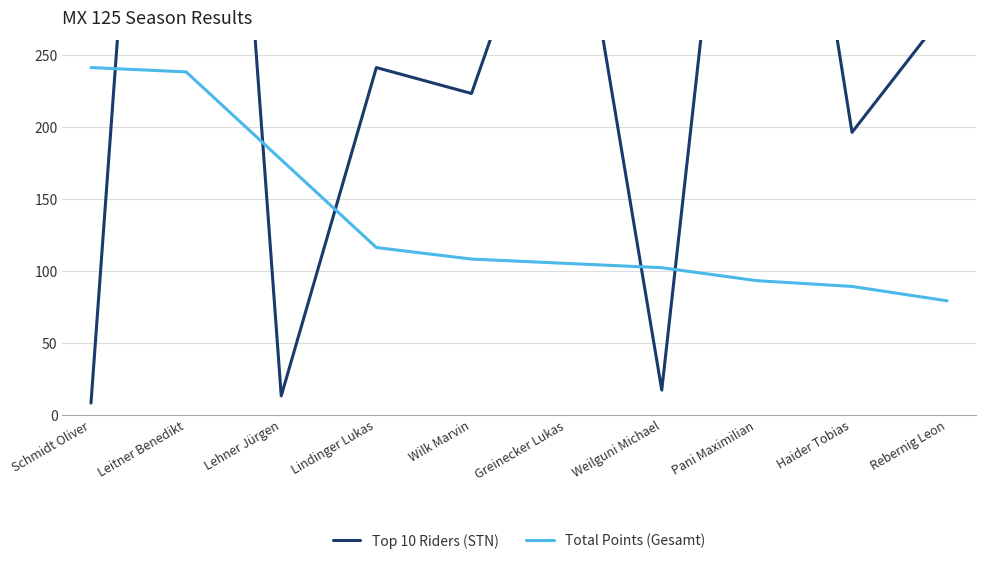

Where does the Total Points (Gesamt) series first go above 108?

Schmidt Oliver